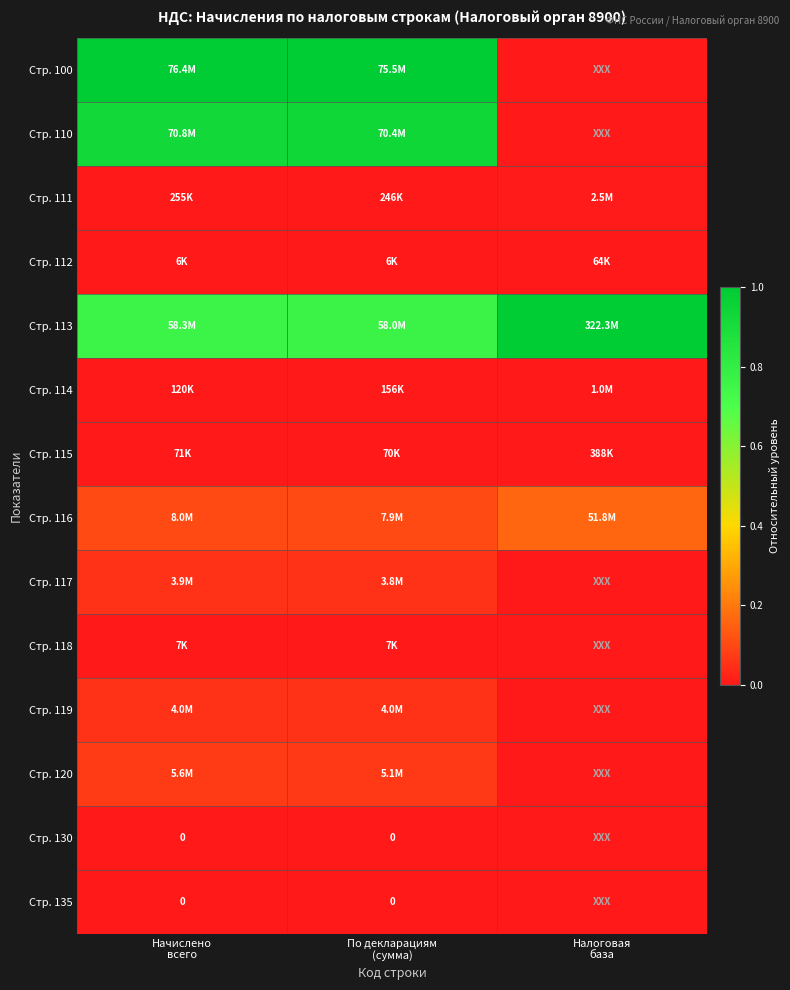

Which series has the largest total across all categories?

Стр. 113